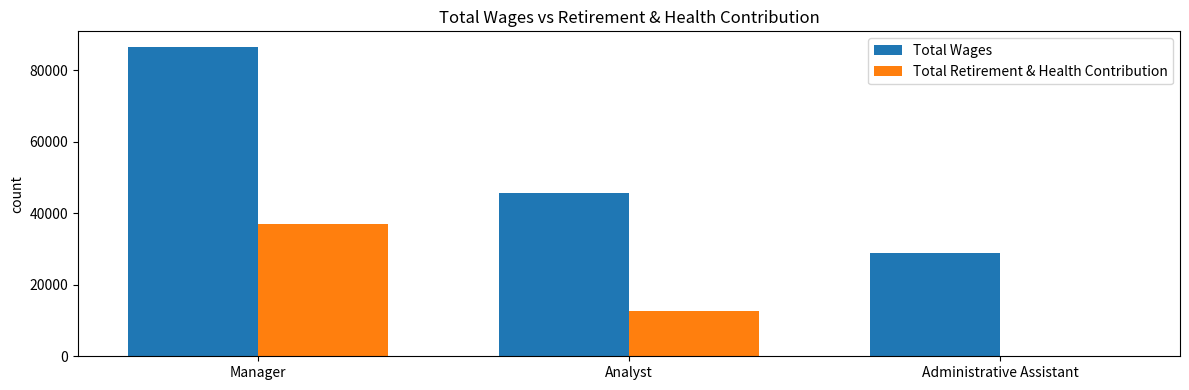

What is the total value across all series at Analyst?

58471